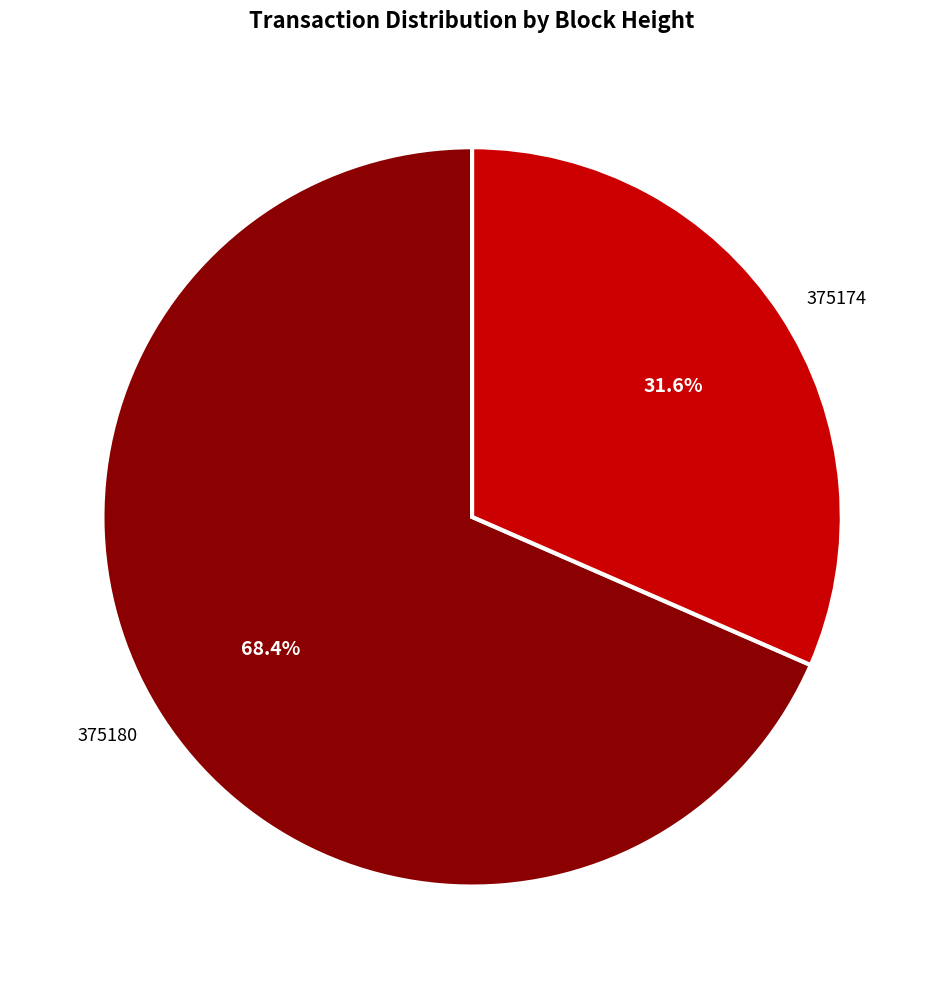

To the nearest percent, what portion does 375174 represent?

32%